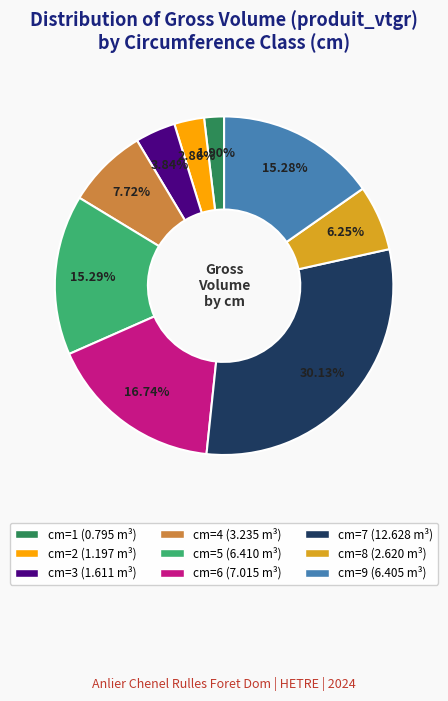

Is there any slice that represents more than half of the pie?

No